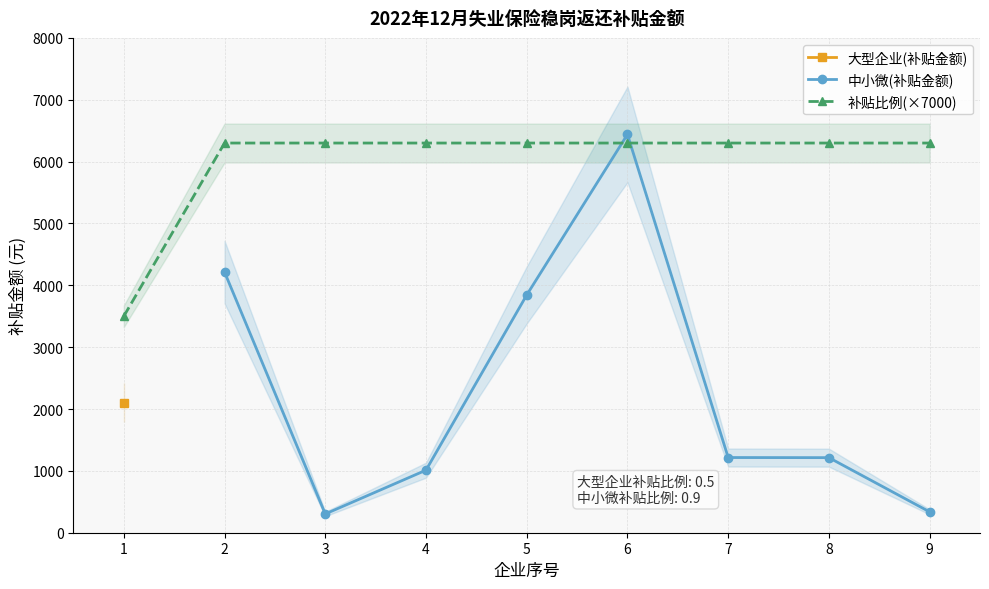

Reading left to right, what are all the values shown in this chart?

4214.2	303.4	1011.4	3843.4	6439.4	1215.5	1213.7	337.1